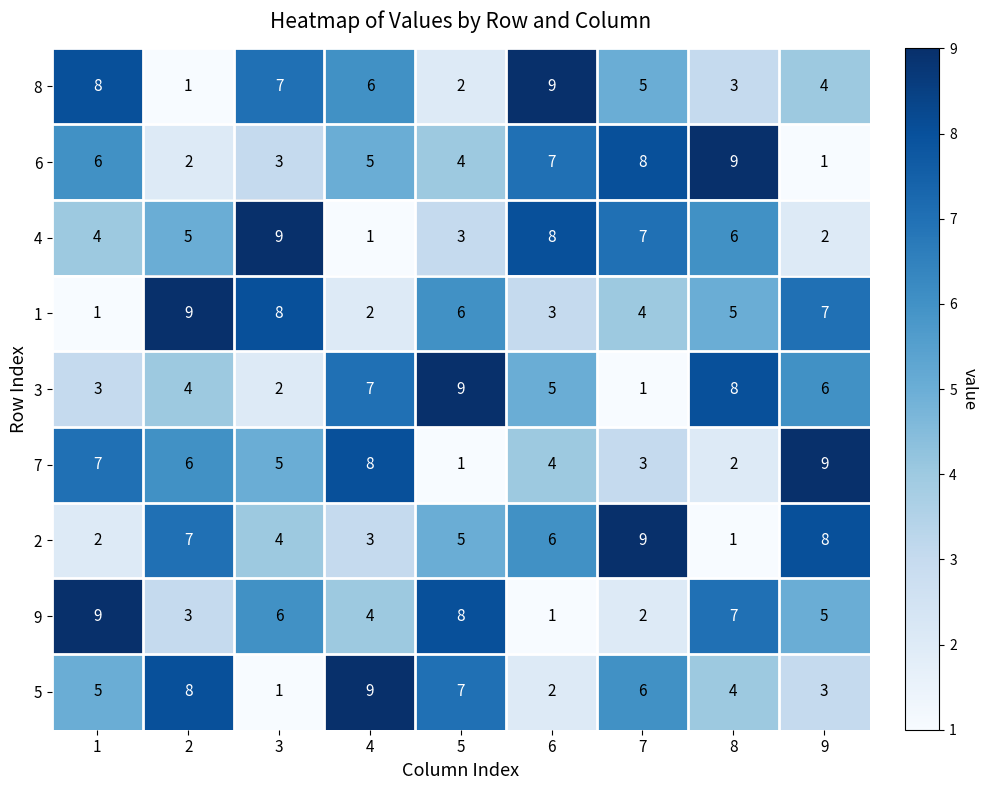

What is the total value across all series at 7?

45